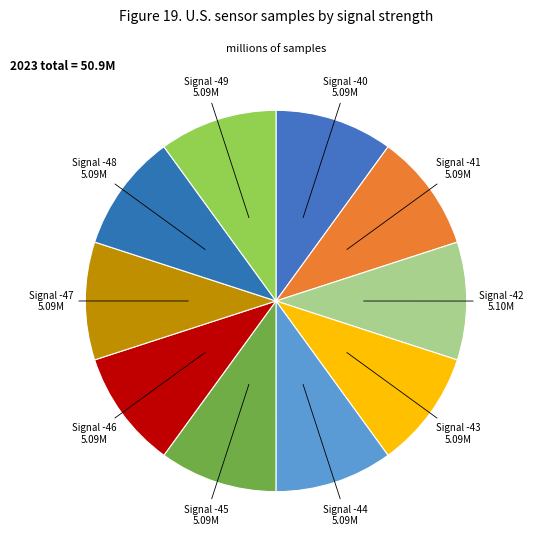

Does any single category account for the majority?

No